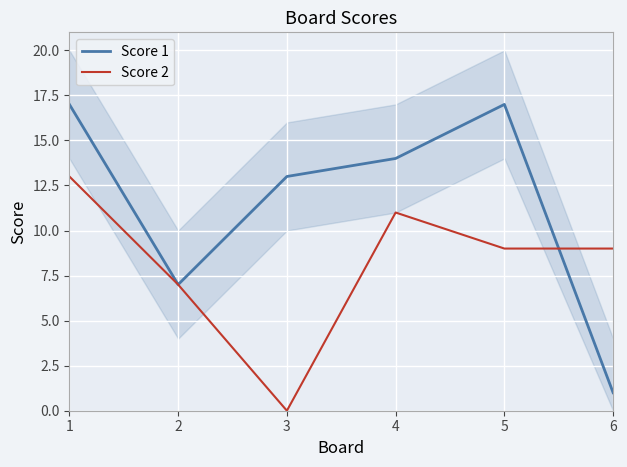

How many lines are shown in the chart?

2